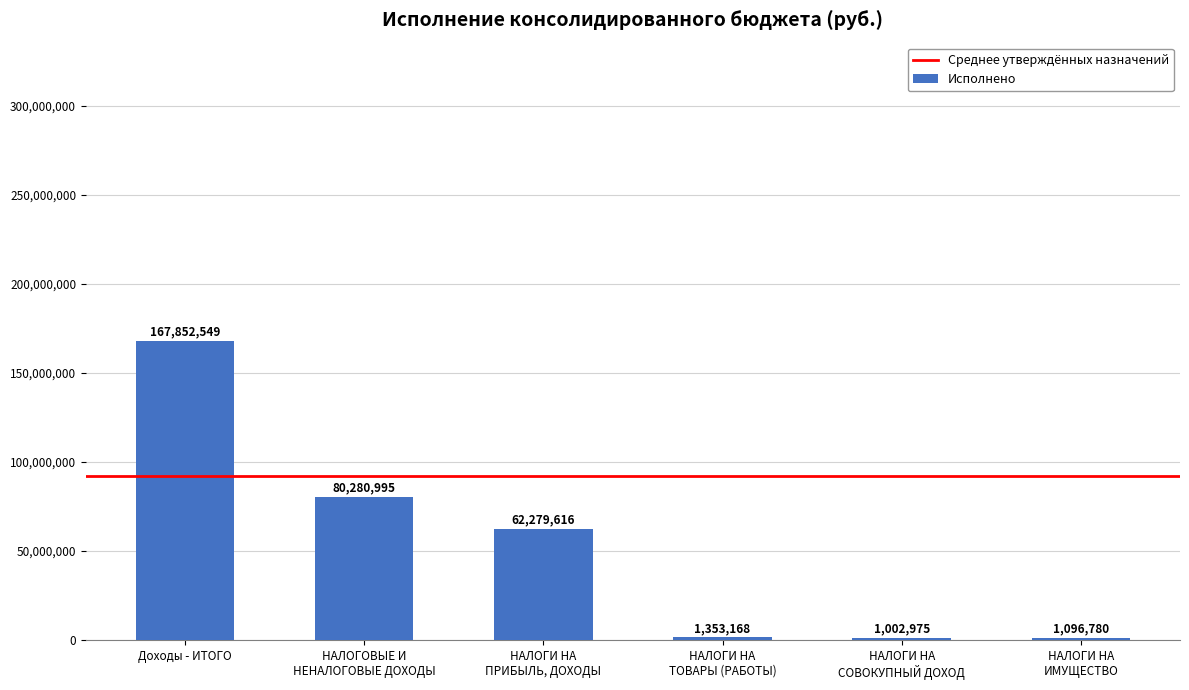

At which label does the data first exceed 62279615?

Доходы - ИТОГО